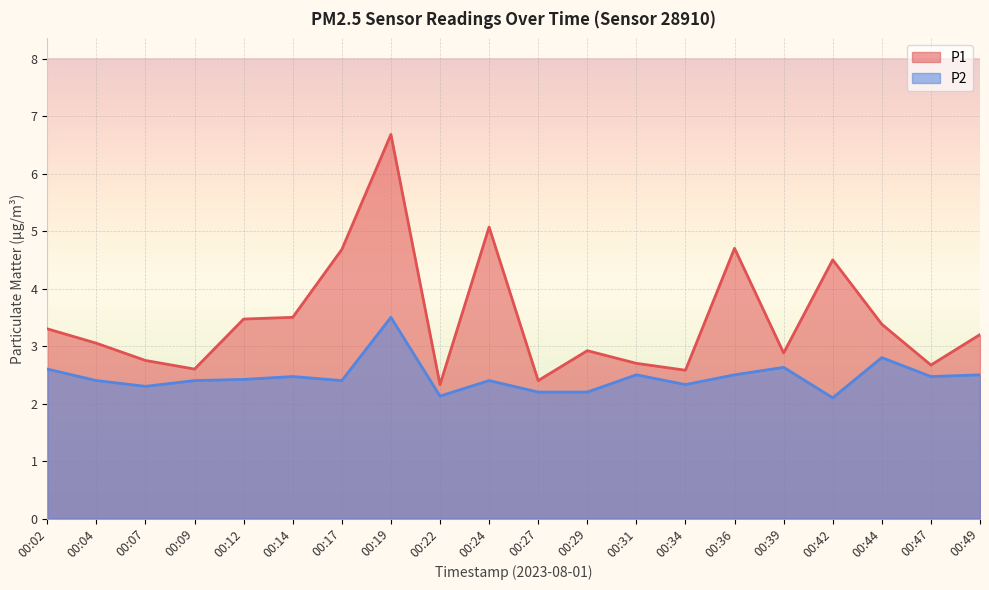

Which category has the highest value in the P2 series?

00:19